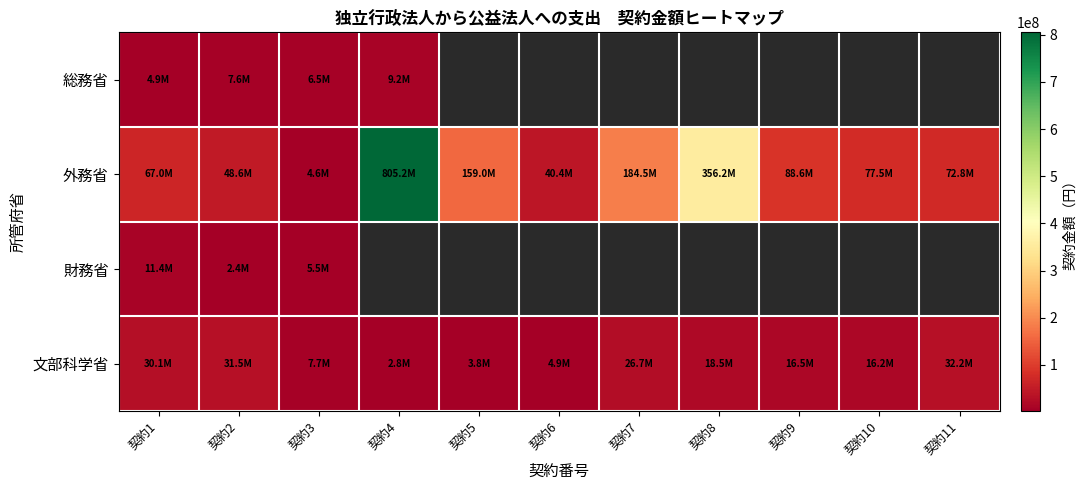

How many values in the 文部科学省 series exceed 16500000?

5